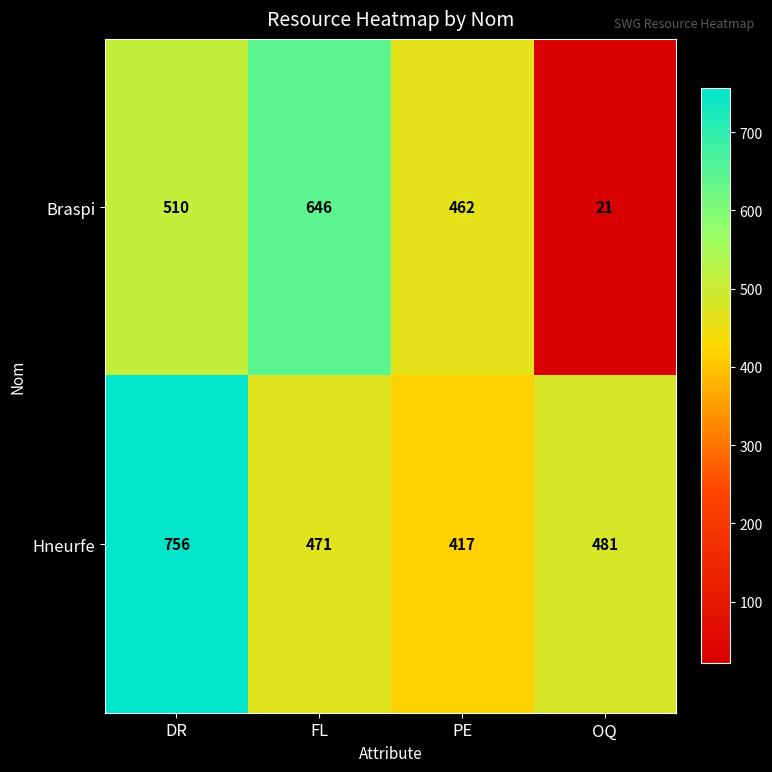

The value of Braspi at FL is 646. True or false?

True